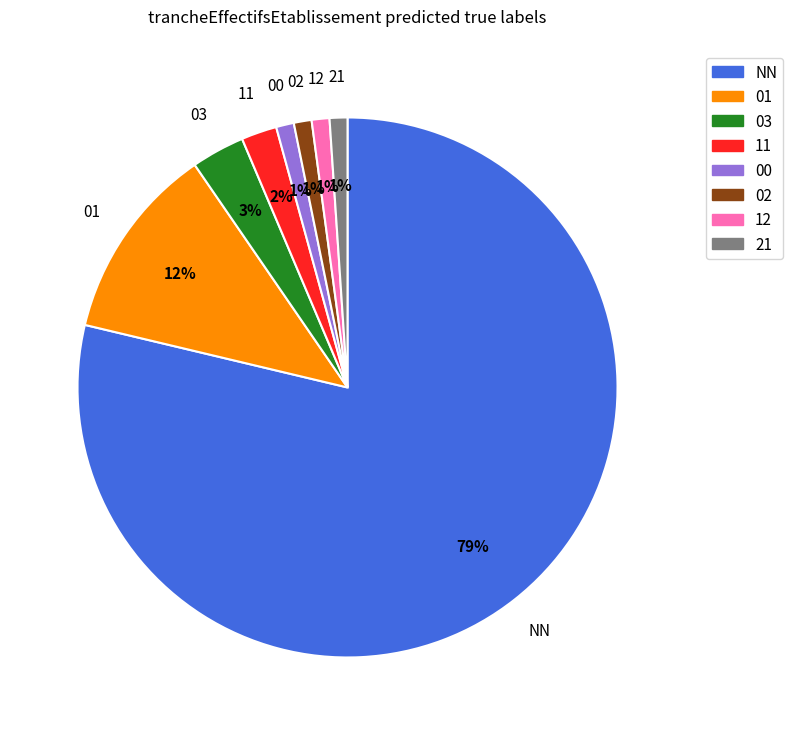

What percentage is the 03 slice, to the nearest percent?

3%